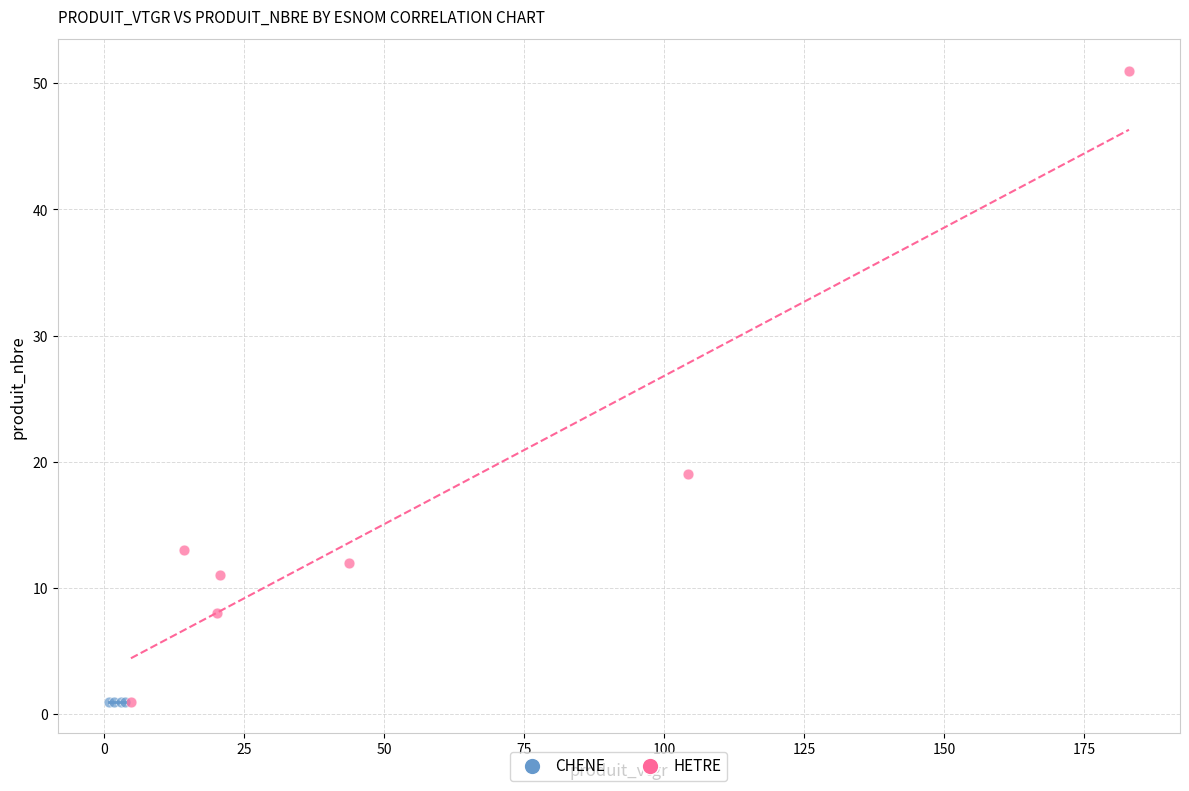

Which series reaches the maximum Y coordinate?

HETRE